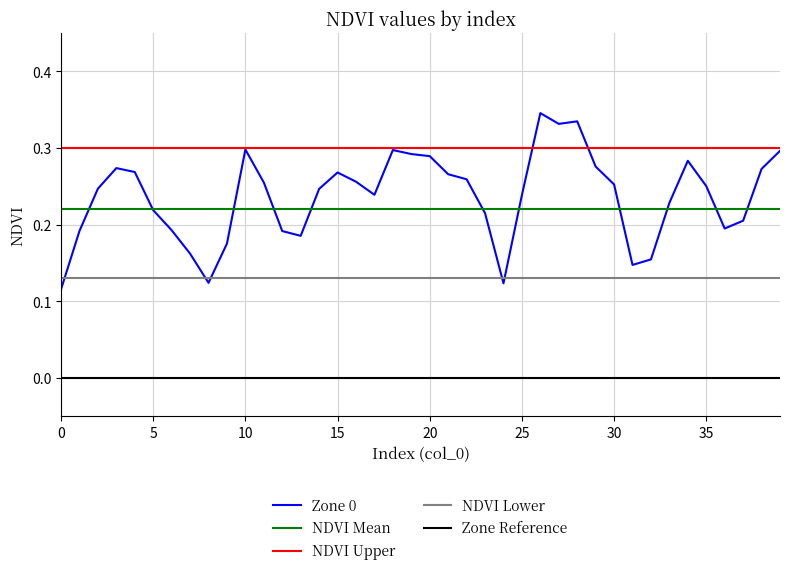

How many times do NDVI Mean and Zone 0 cross each other?

11